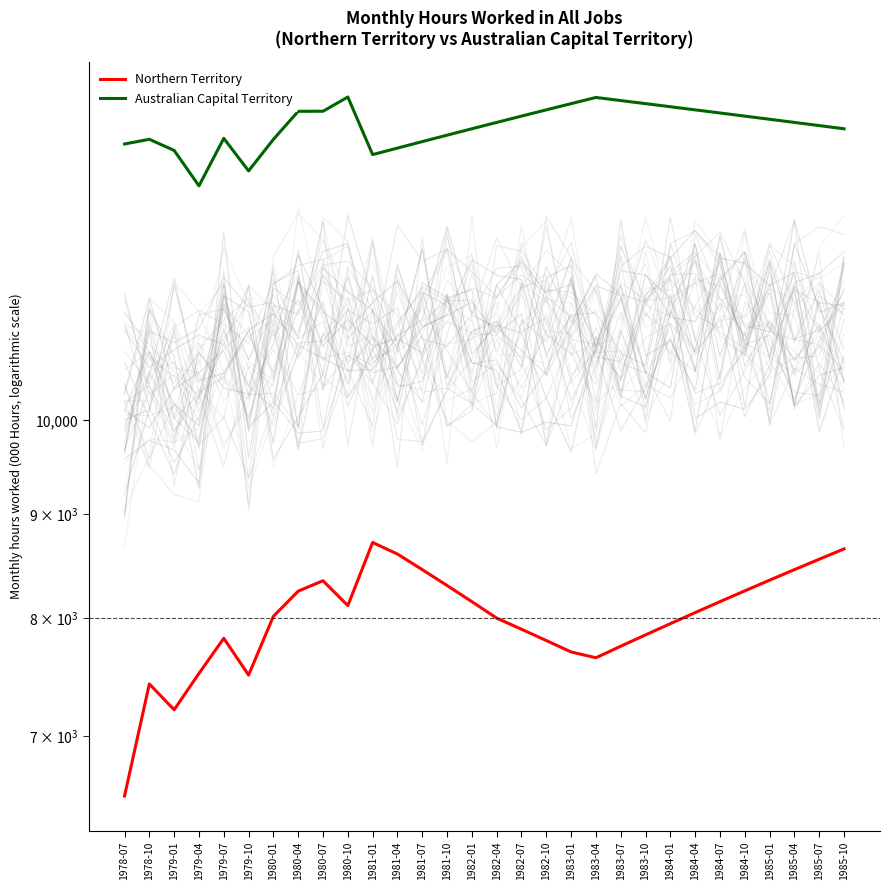

The Australian Capital Territory series shows 5972.7 at 1985-04. True or false?

False